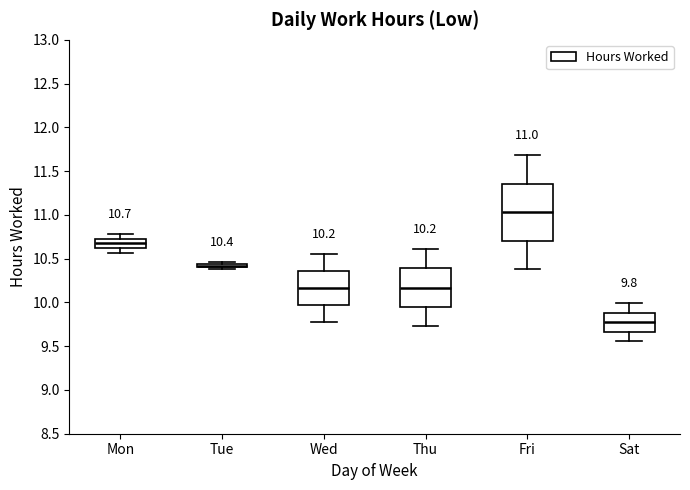

Which box is the tallest, from its lower edge to its upper edge?

Fri